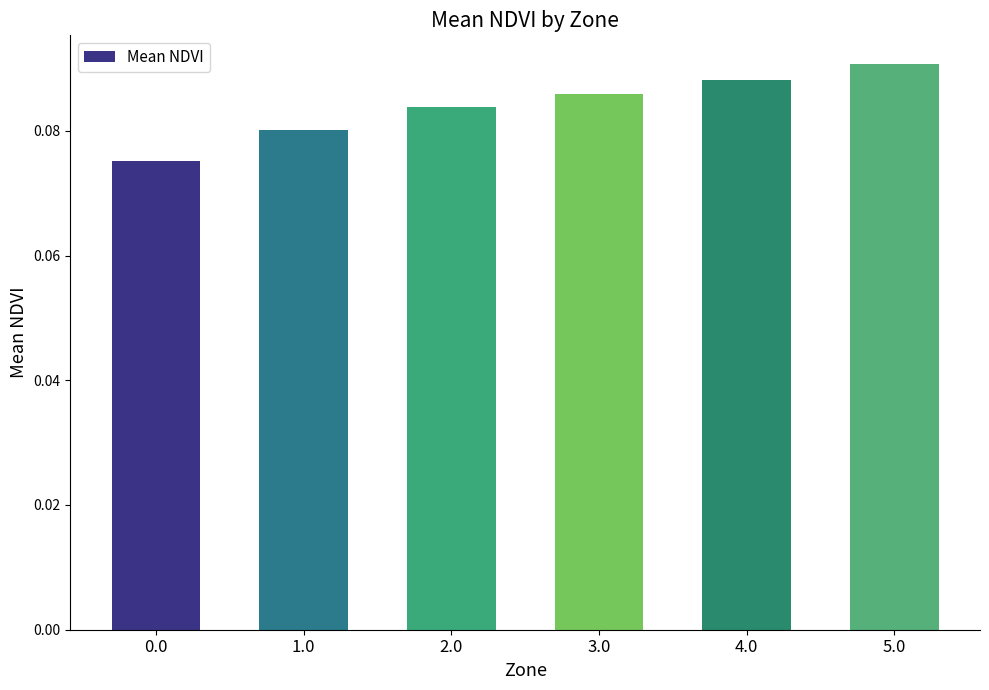

Is it true that the value at 3.0 is 0.0?

False